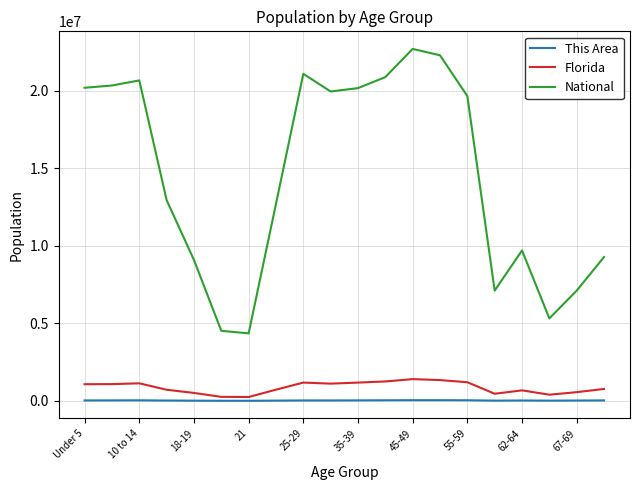

Which series has the widest spread of values?

National